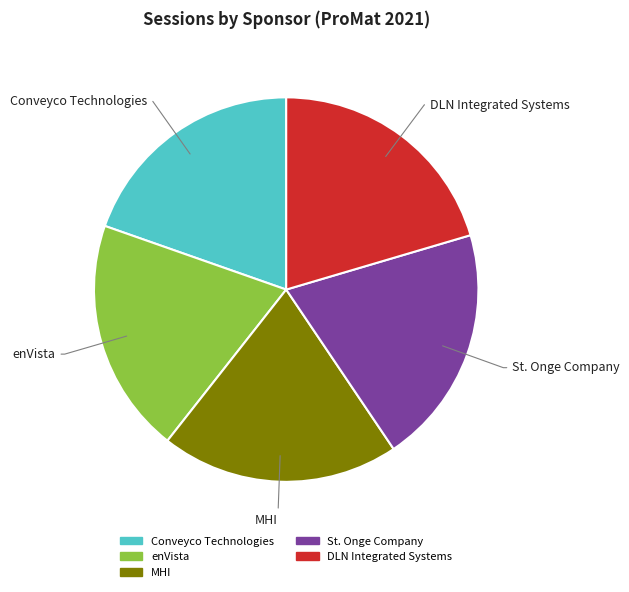

Count the number of slices in the pie.

5